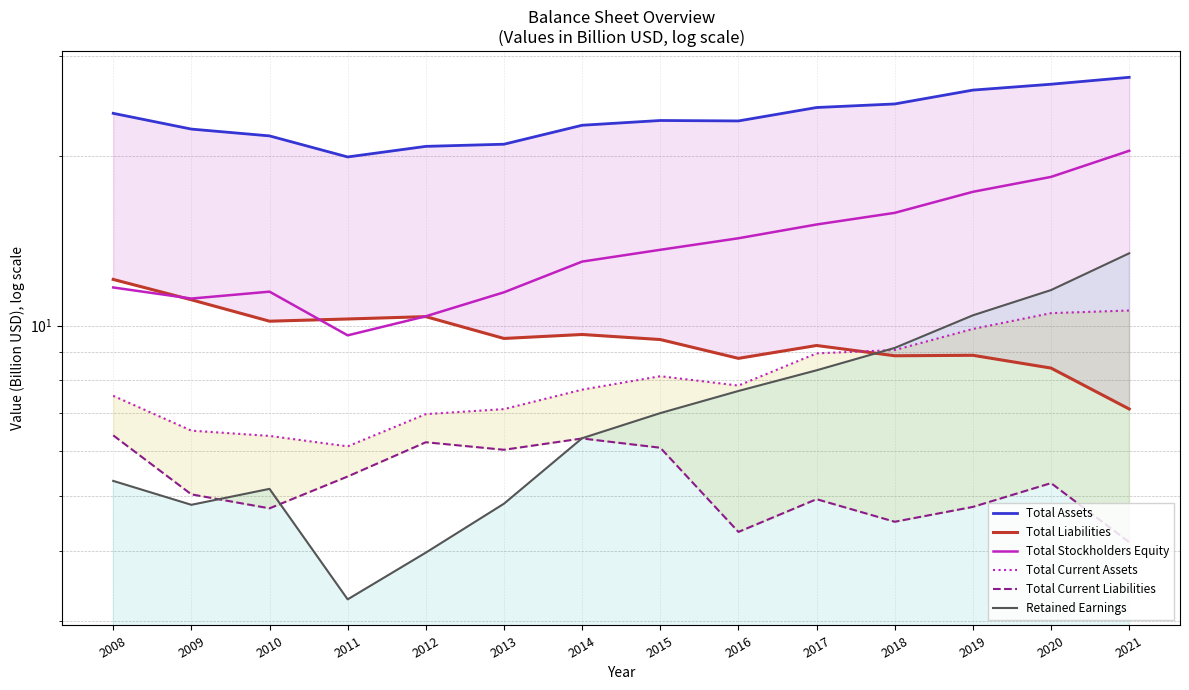

At which category does the chart reach its minimum across all series?

2011